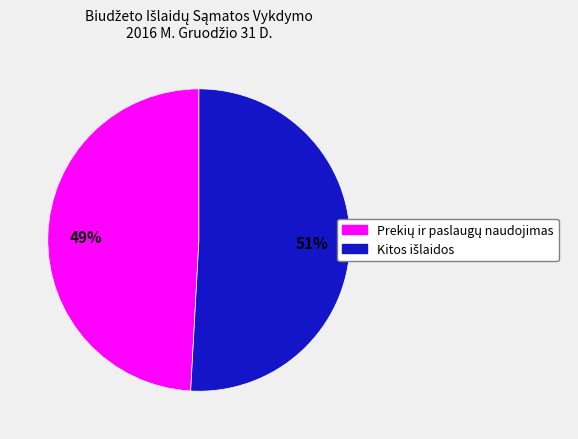

Is there a majority slice in this chart?

Yes